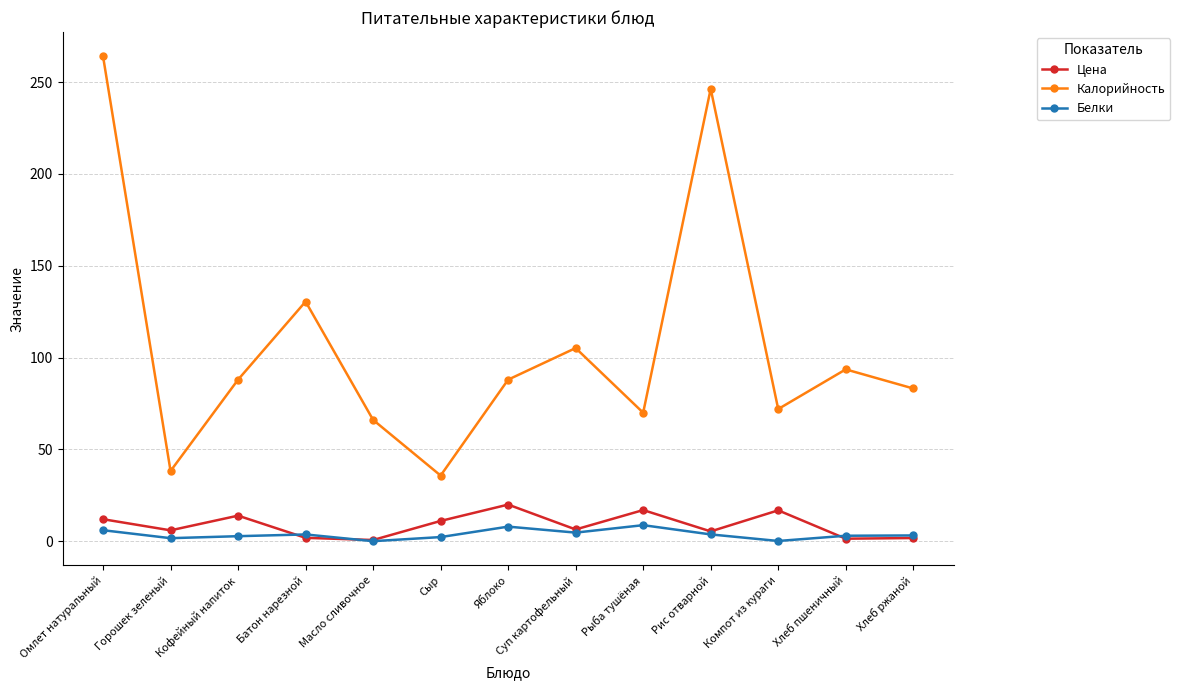

After their last crossing, which series has the higher values: Белки or Цена?

Белки